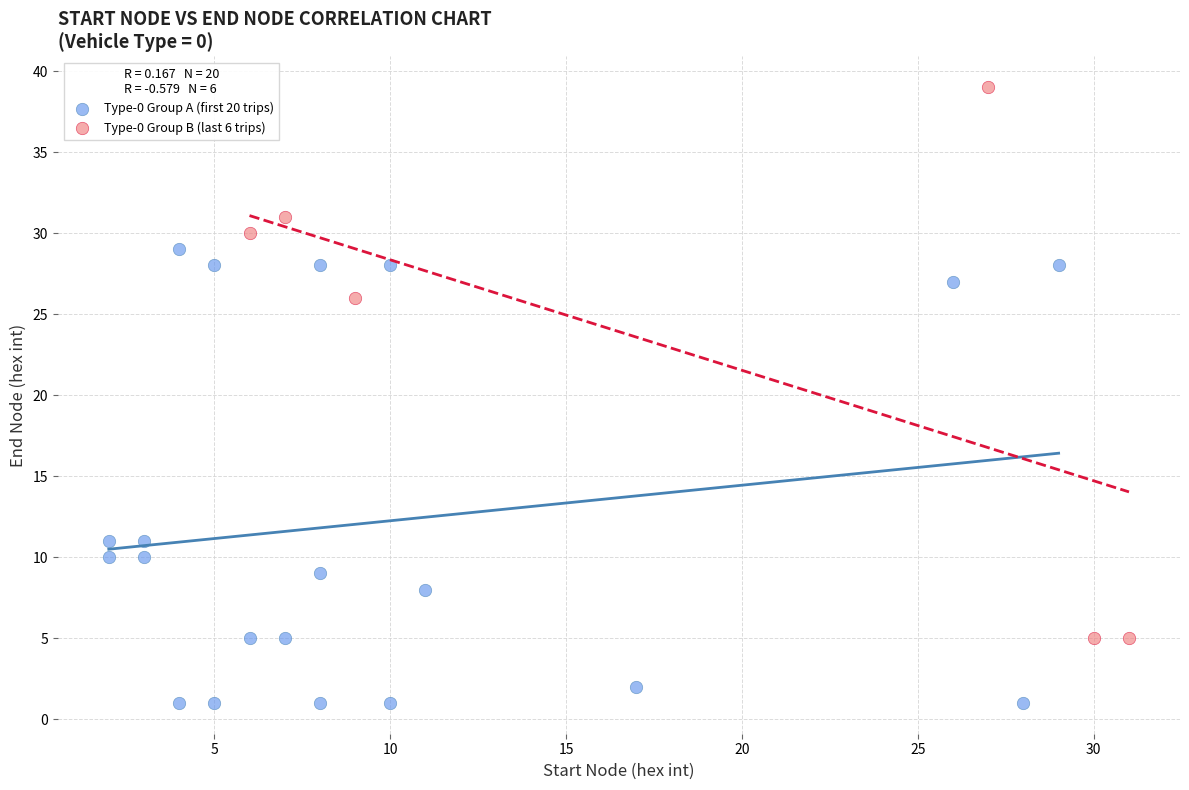

Which series contains the highest Y value?

Type-0 Group B (last 6 trips)